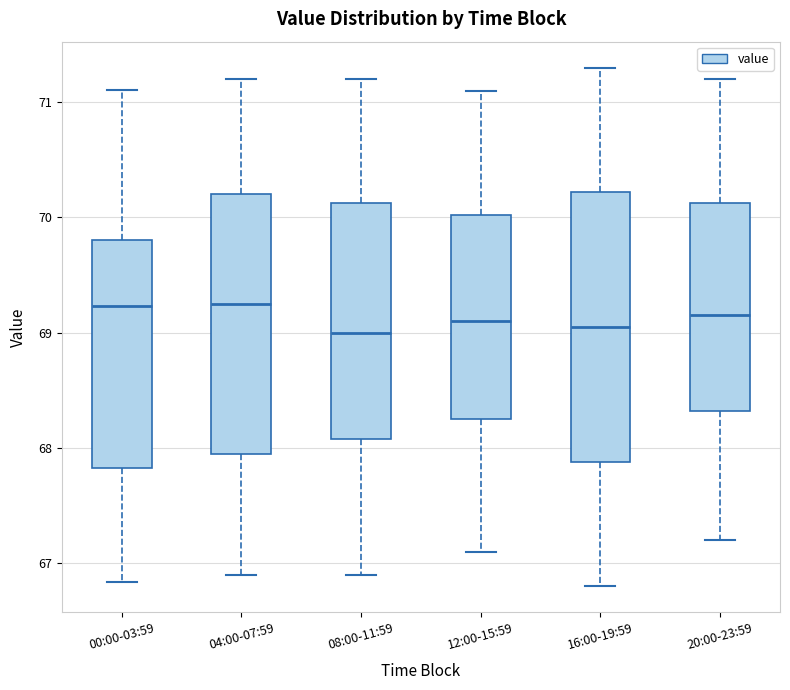

Reading left to right, read every box against the y-axis: the position of its median line, the range the box covers, and the ends of its whiskers. The values are not printed on the chart, so give them approximately, as read against the axis.

00:00-03:59: median 69.2, box 67.8 to 69.8, whiskers 66.8 to 71.1
04:00-07:59: median 69.3, box 68.0 to 70.2, whiskers 66.9 to 71.2
08:00-11:59: median 69.0, box 68.1 to 70.1, whiskers 66.9 to 71.2
12:00-15:59: median 69.1, box 68.3 to 70.0, whiskers 67.1 to 71.1
16:00-19:59: median 69.1, box 67.9 to 70.2, whiskers 66.8 to 71.3
20:00-23:59: median 69.2, box 68.3 to 70.1, whiskers 67.2 to 71.2